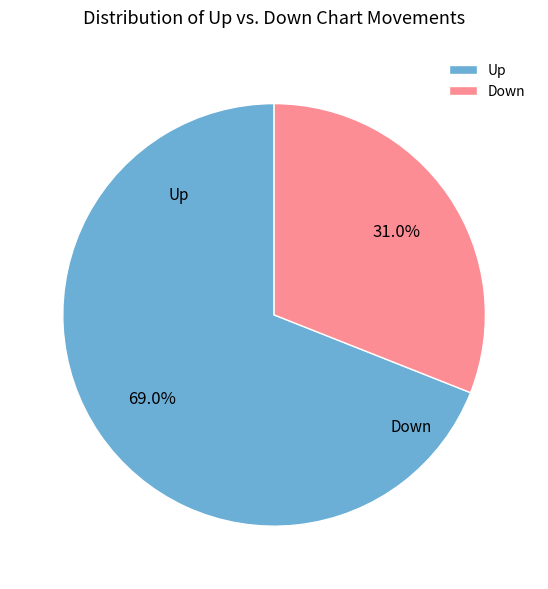

What is the majority slice?

up